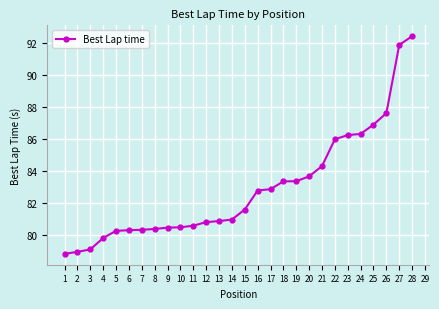

What is the value of the 6th point from the left?

80.3